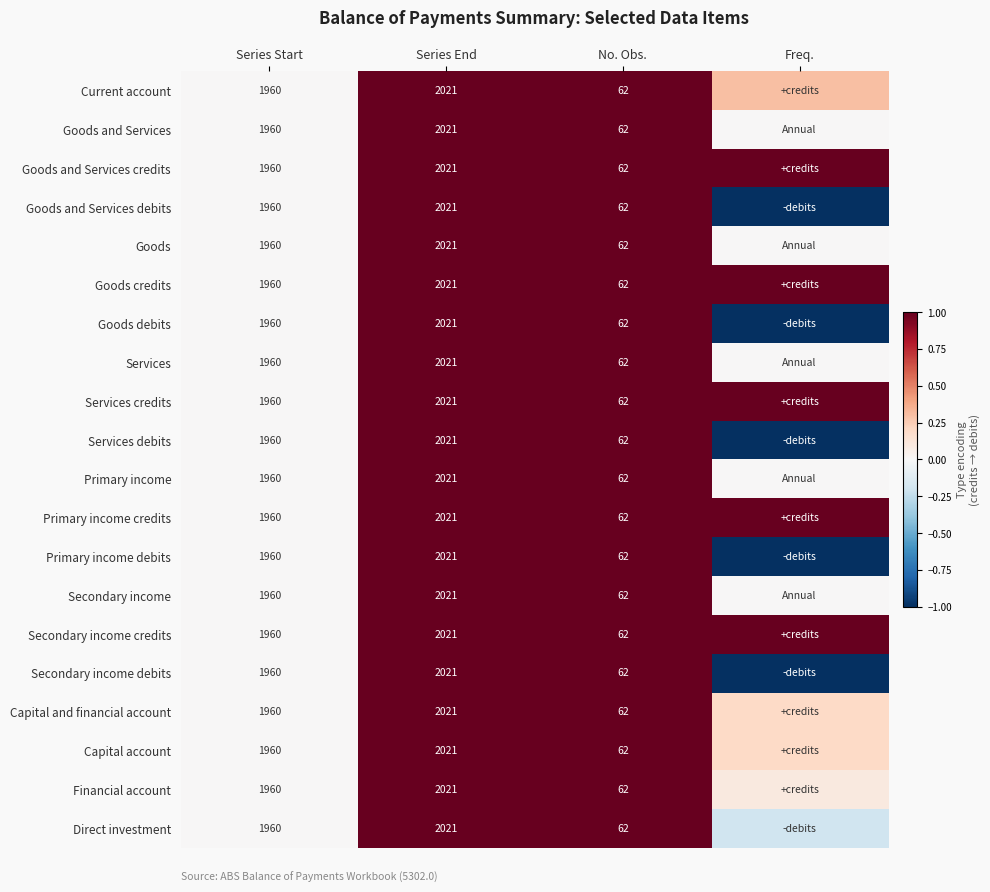

The Services credits series shows -0.3 at Series Start. True or false?

False